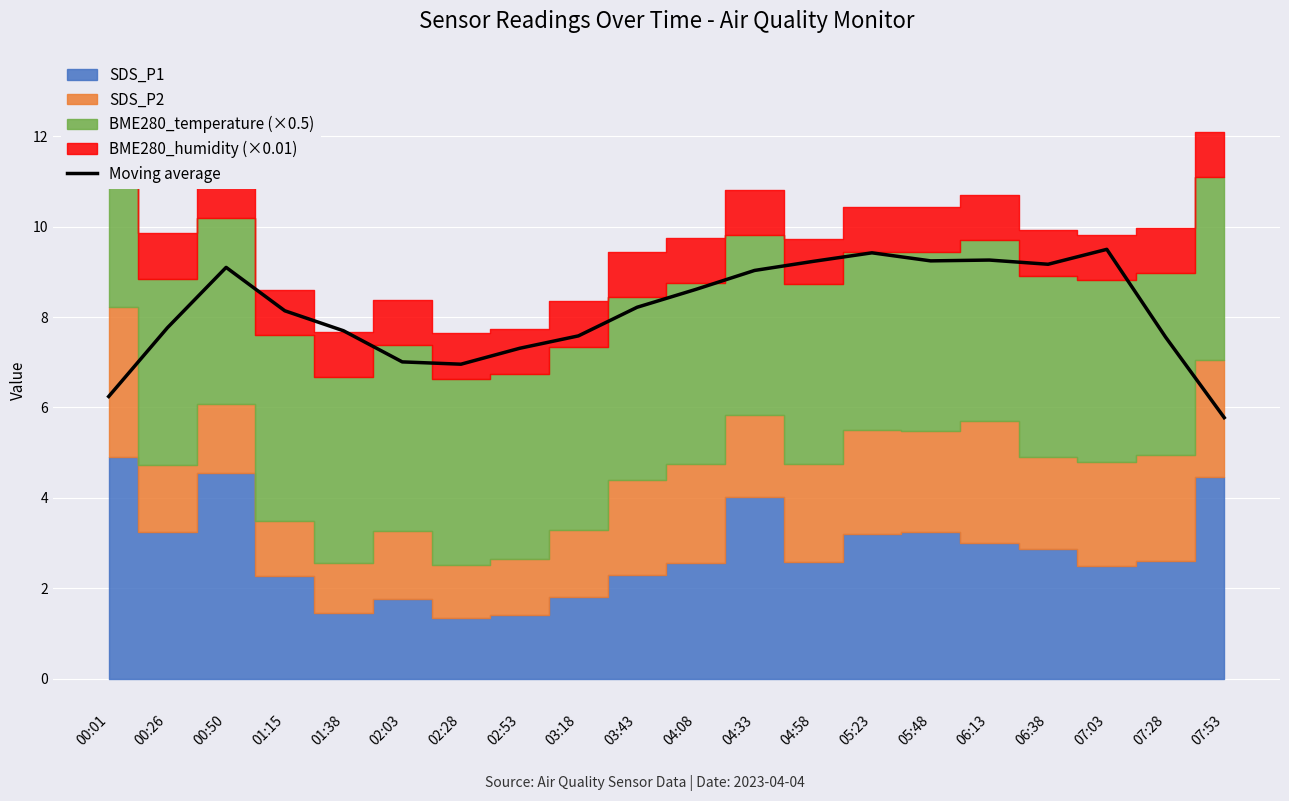

How many points are lower than both their immediate neighbors (excluding endpoints)?

3